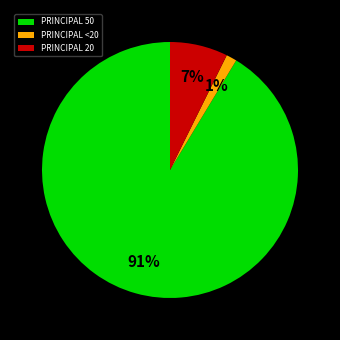

Is the sum of PRINCIPAL 20 and PRINCIPAL <20 greater than half?

No